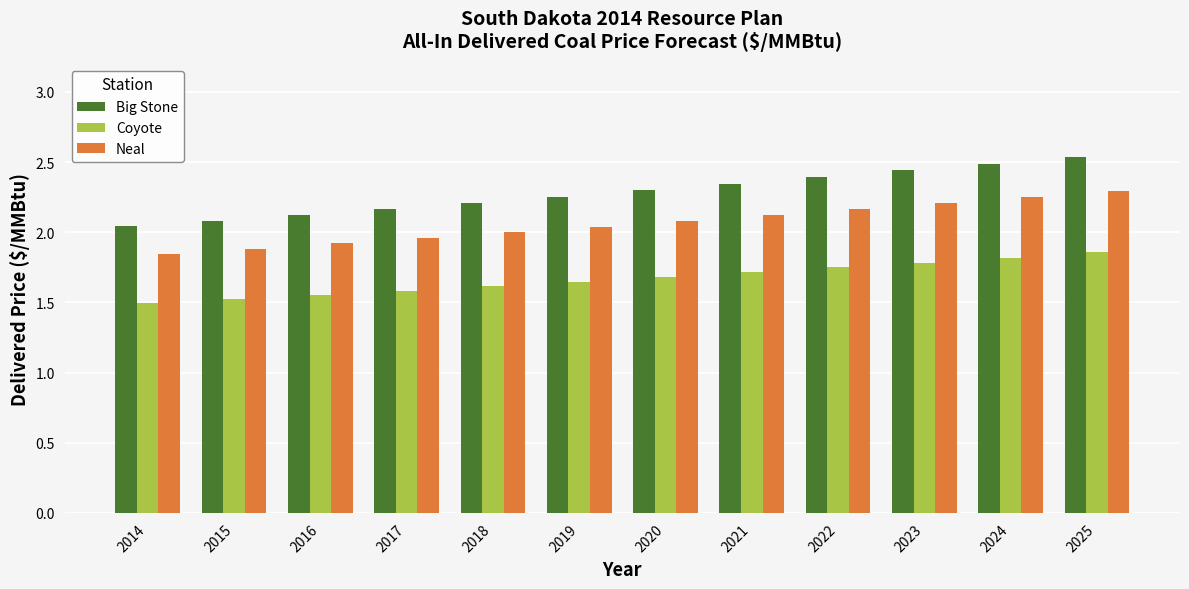

At which label is Big Stone closest to 2?

2014